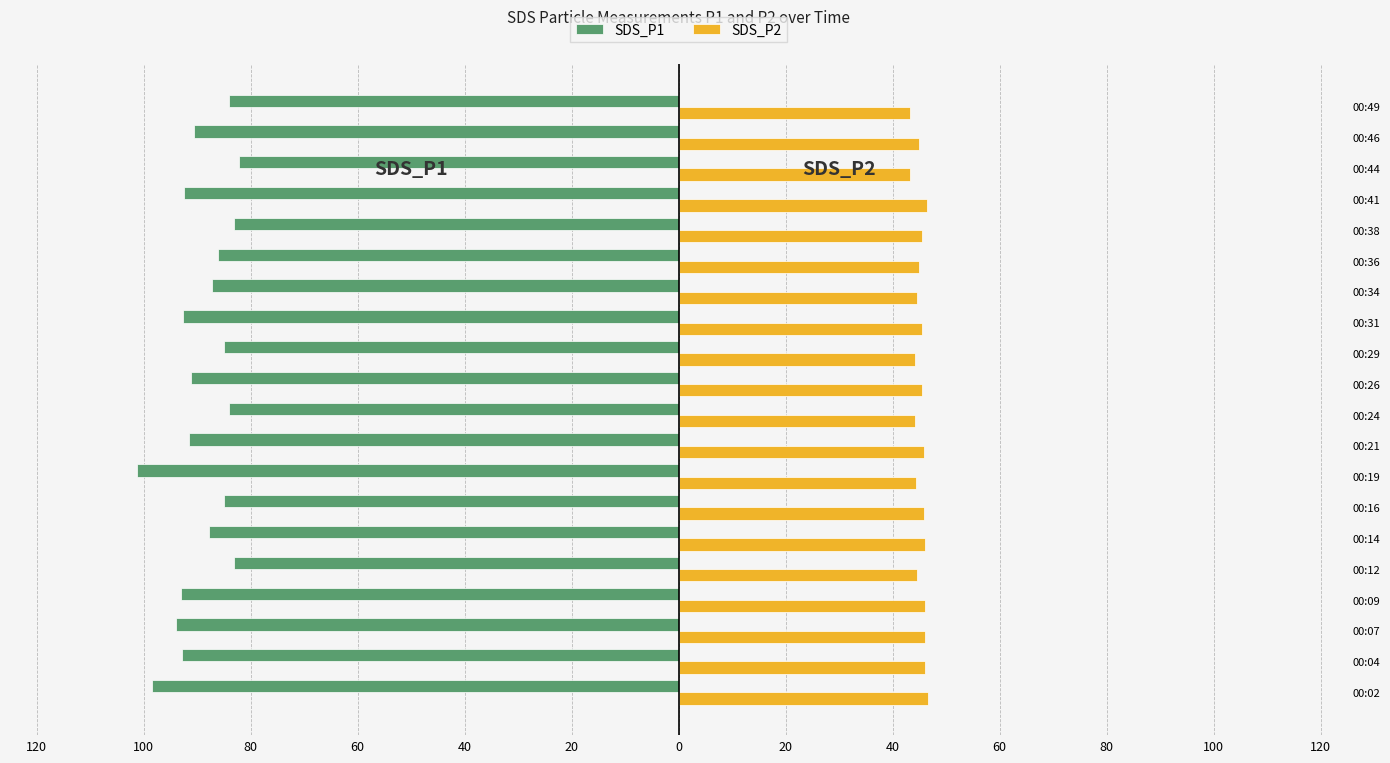

What is the sum of all SDS_P2 values?

903.8